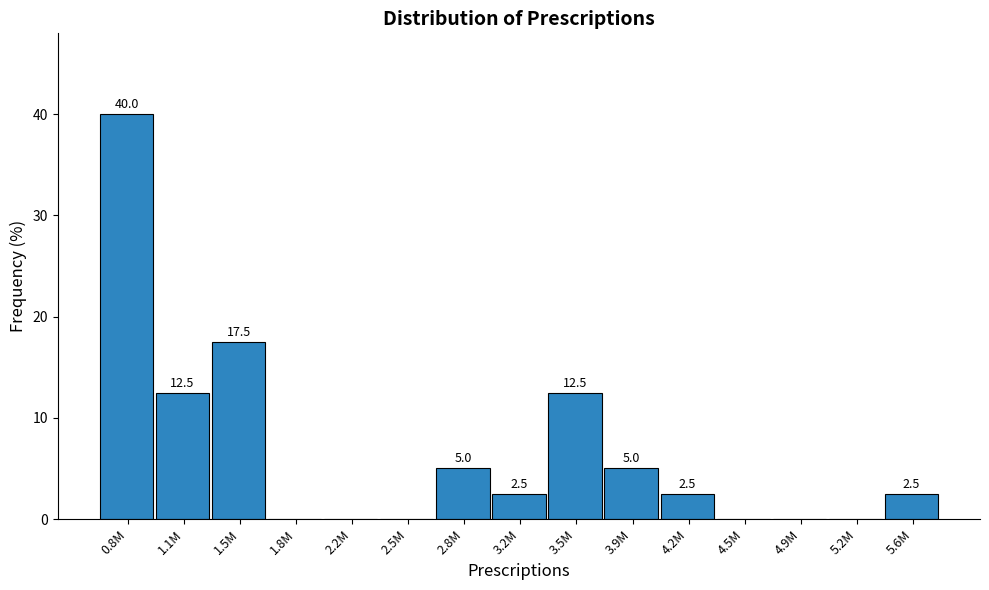

Reading left to right, list all the values displayed in this chart.

0.8M=40.0	1.1M=12.5	1.5M=17.5	1.8M=0.0	2.2M=0.0	2.5M=0.0	2.8M=5.0	3.2M=2.5	3.5M=12.5	3.9M=5.0	4.2M=2.5	4.5M=0.0	4.9M=0.0	5.2M=0.0	5.6M=2.5